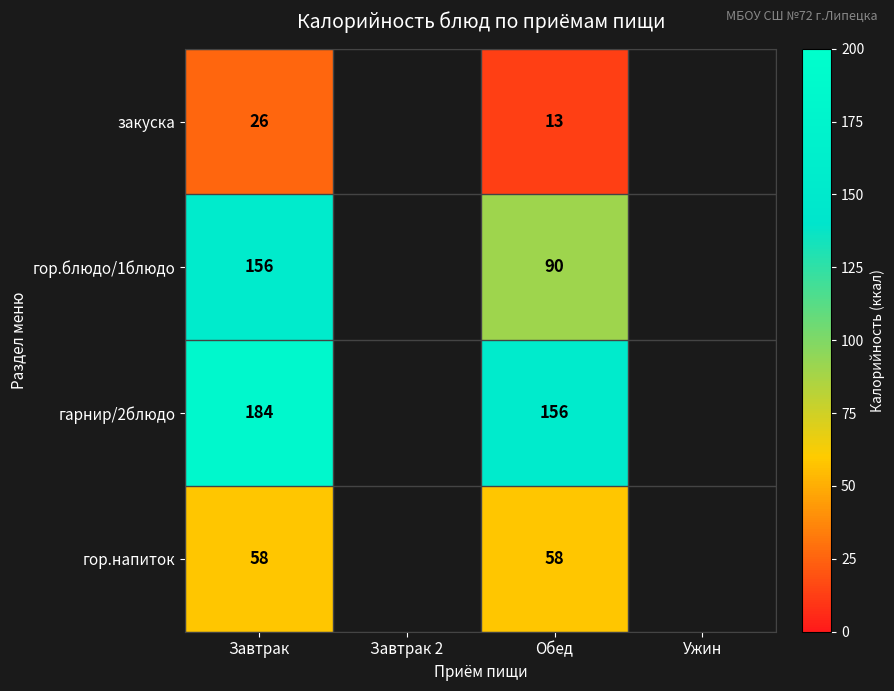

What is the total value across all series at Завтрак?

424